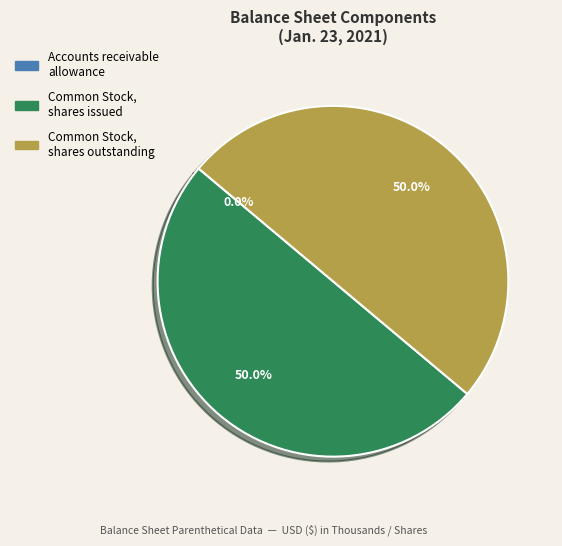

What percentage is the Common Stock, shares issued slice, to the nearest percent?

50%